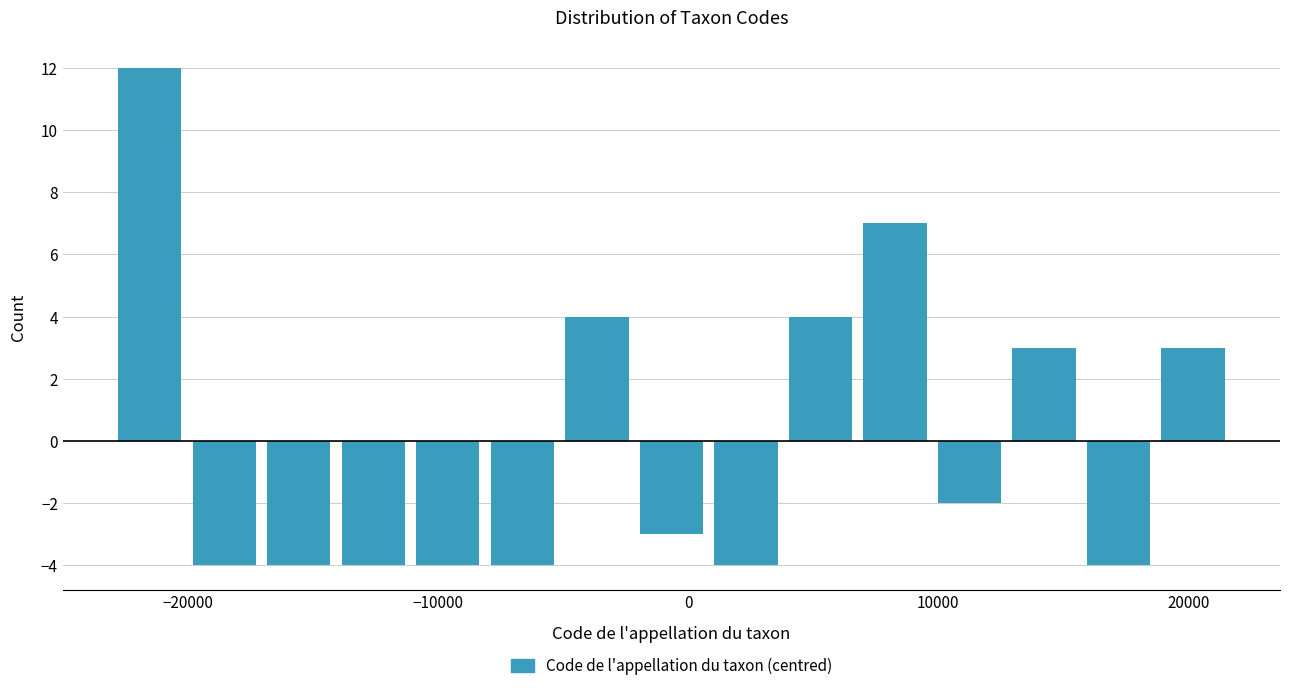

Read against the x-axis, roughly where is the centre of the tallest bar?

-22000